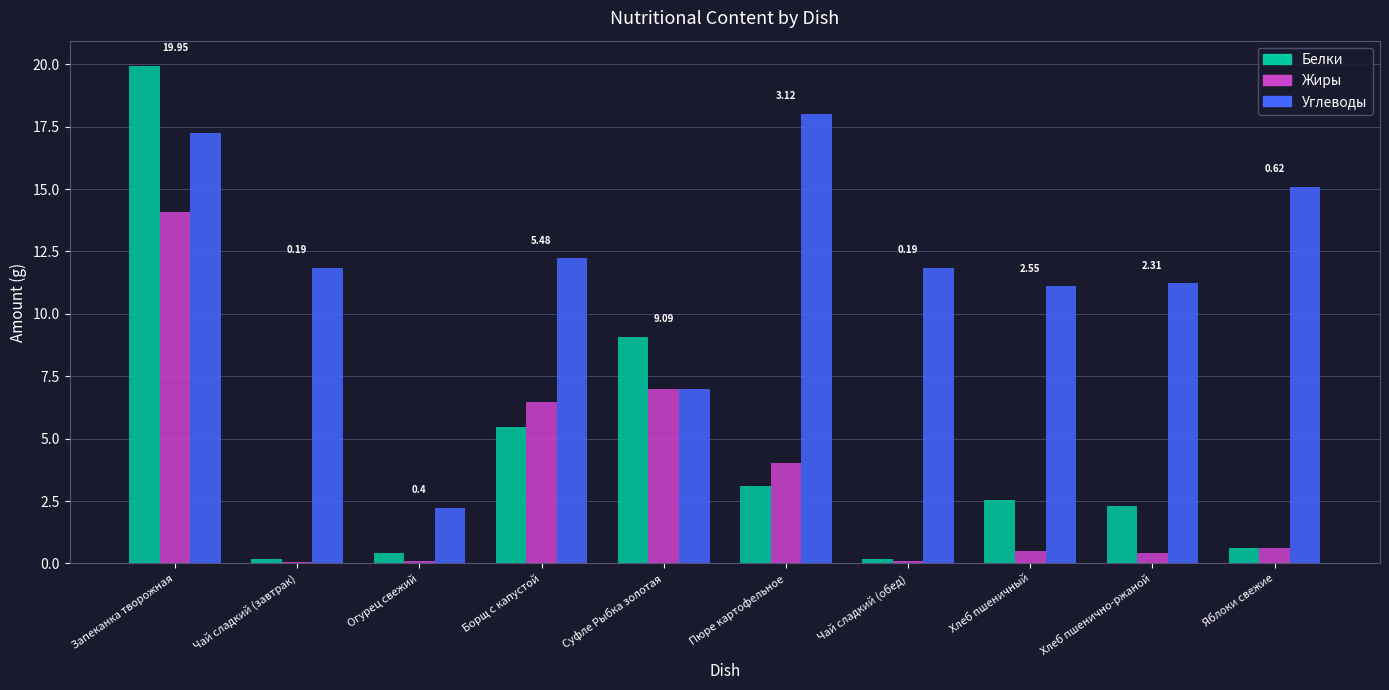

What is the sum of all Белки values?

43.9